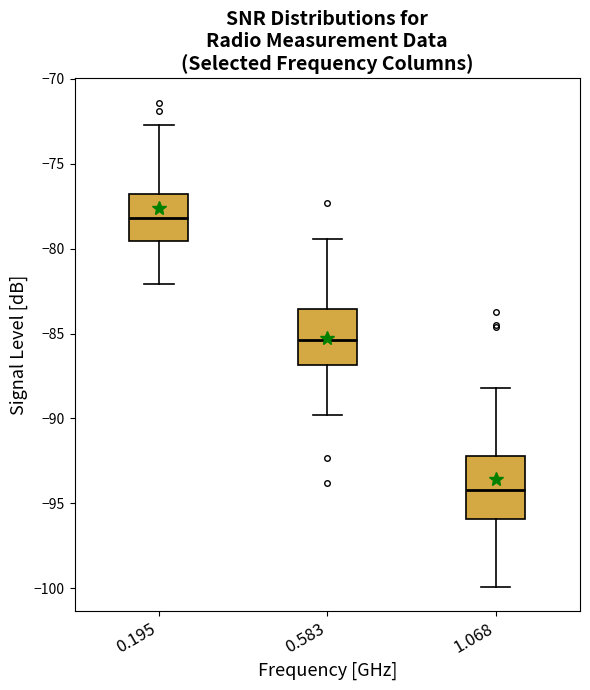

Reading left to right, read every box against the y-axis: the position of its median line, the range the box covers, and the ends of its whiskers. The values are not printed on the chart, so give them approximately, as read against the axis.

0.195: median -78.0, box -79.5 to -77.0, whiskers -82.0 to -72.5
0.583: median -85.5, box -87.0 to -83.5, whiskers -90.0 to -79.5
1.068: median -94.0, box -96.0 to -92.0, whiskers -100.0 to -88.0